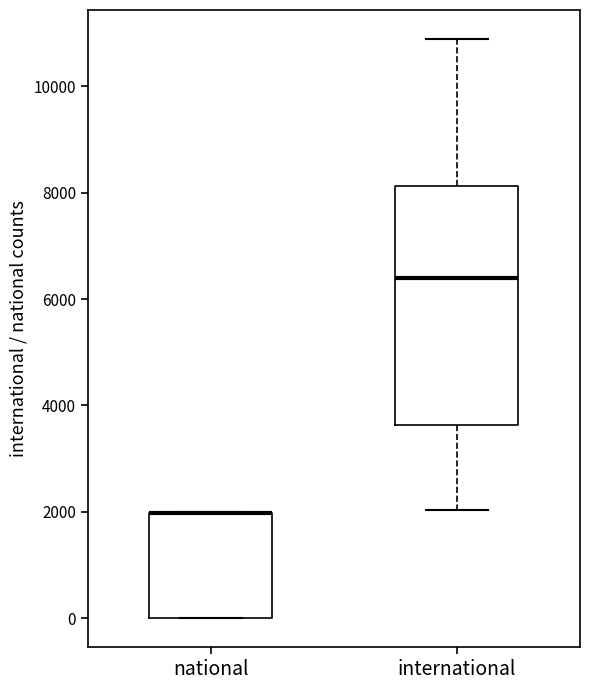

Reading left to right, read every box against the y-axis: the position of its median line, the range the box covers, and the ends of its whiskers. The values are not printed on the chart, so give them approximately, as read against the axis.

national: median 2000 (drawn on the box's upper edge), box 0 to 2000, whiskers 0 to 2000
international: median 6400, box 3600 to 8200, whiskers 2000 to 10800